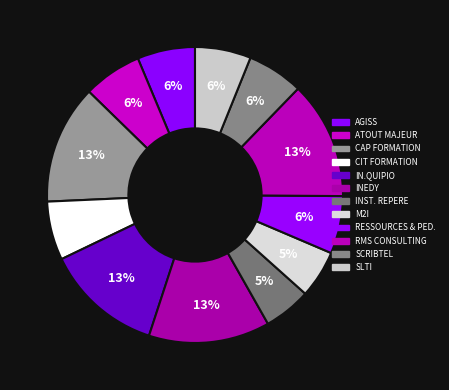

To the nearest percent, what is the difference between the largest and smallest slice percentages?

8%